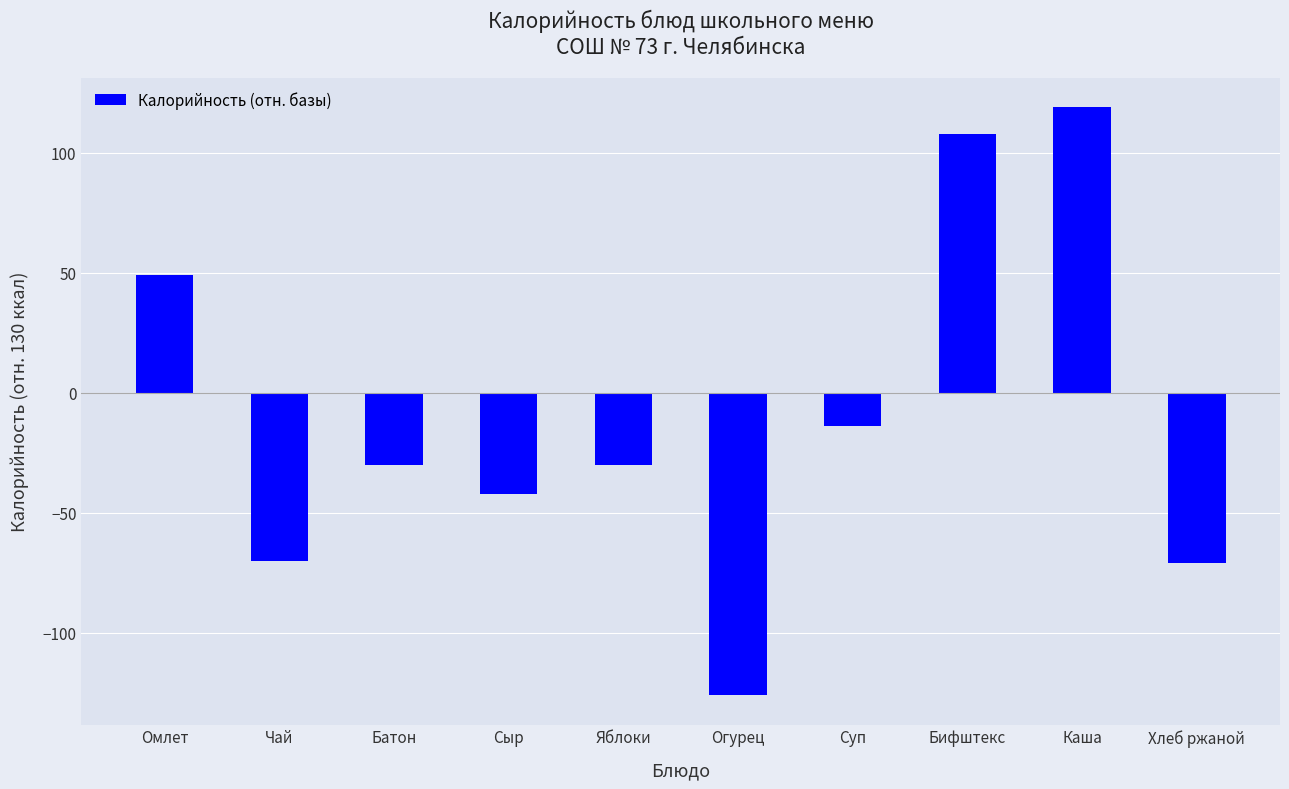

True or false: the data shows -14 at Суп.

True